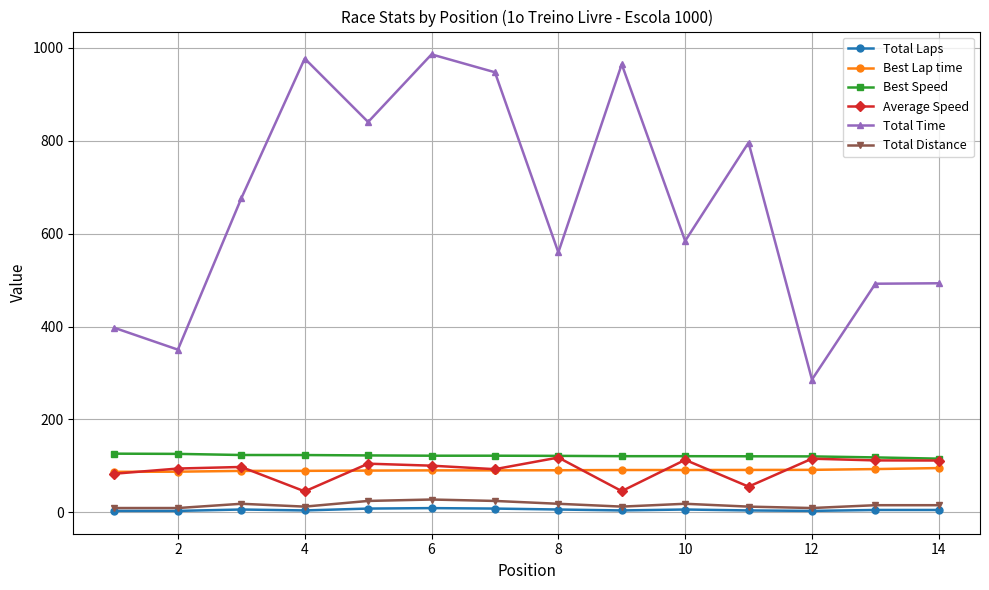

How many data points does each series have?

14